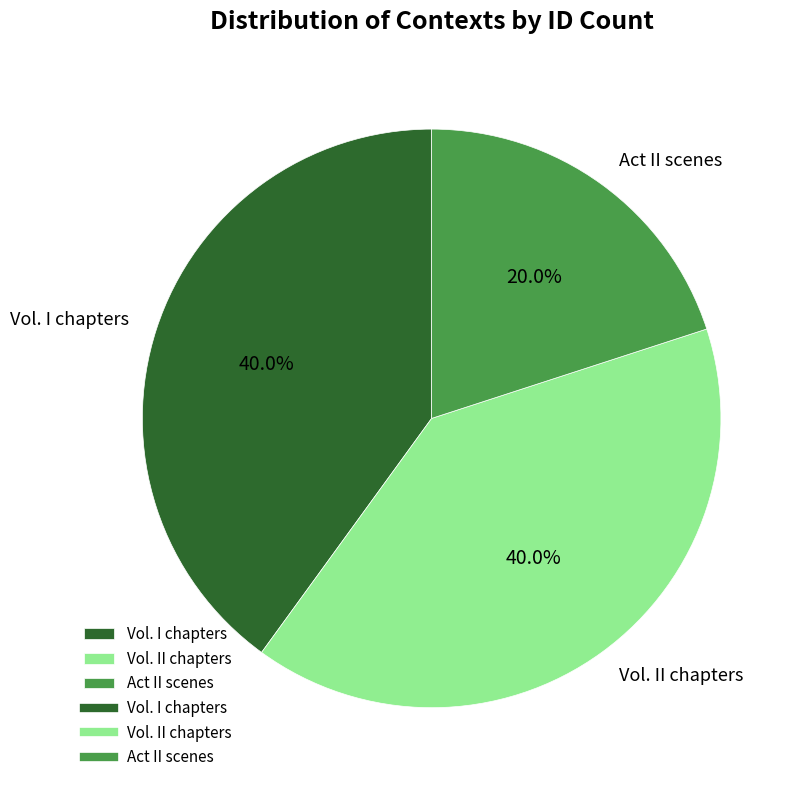

What is the ratio of the value at Vol. I chapters to the value at Act II scenes?

2.0